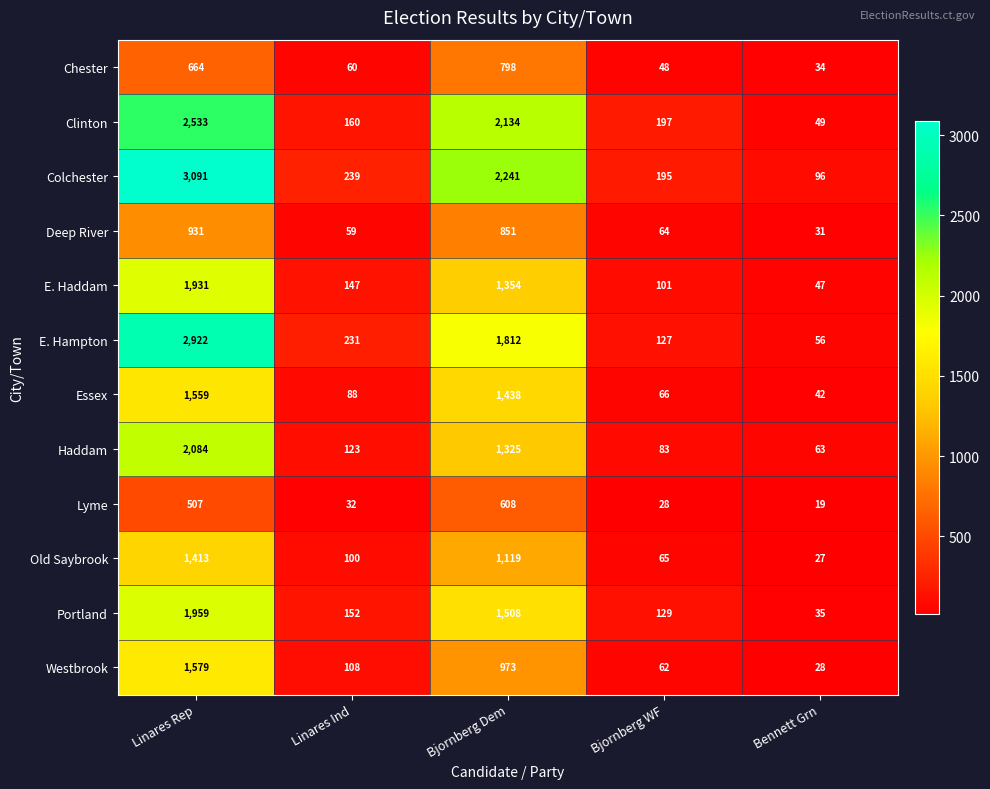

What is the smallest value displayed?

19